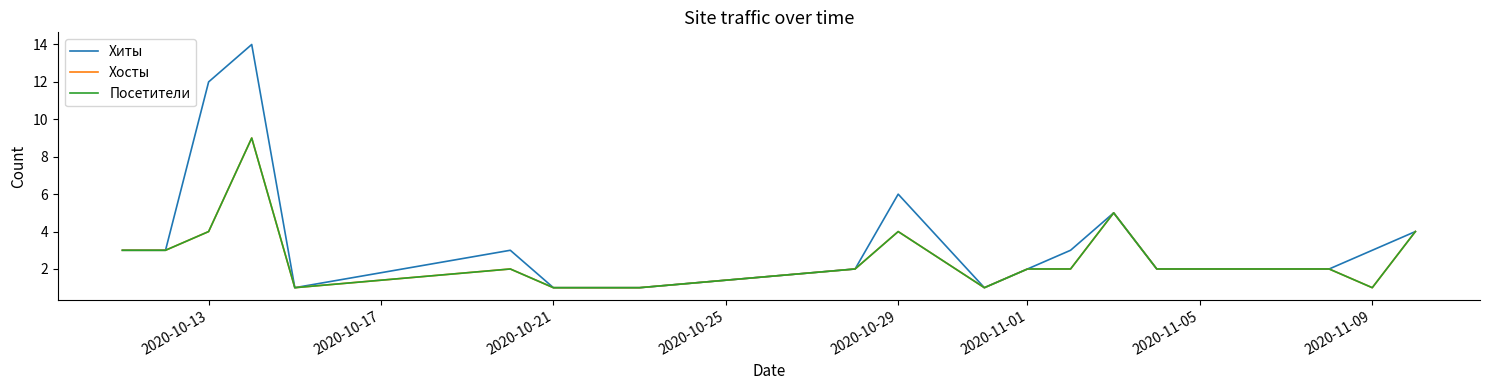

How many interior local peaks does the Хосты series have?

4